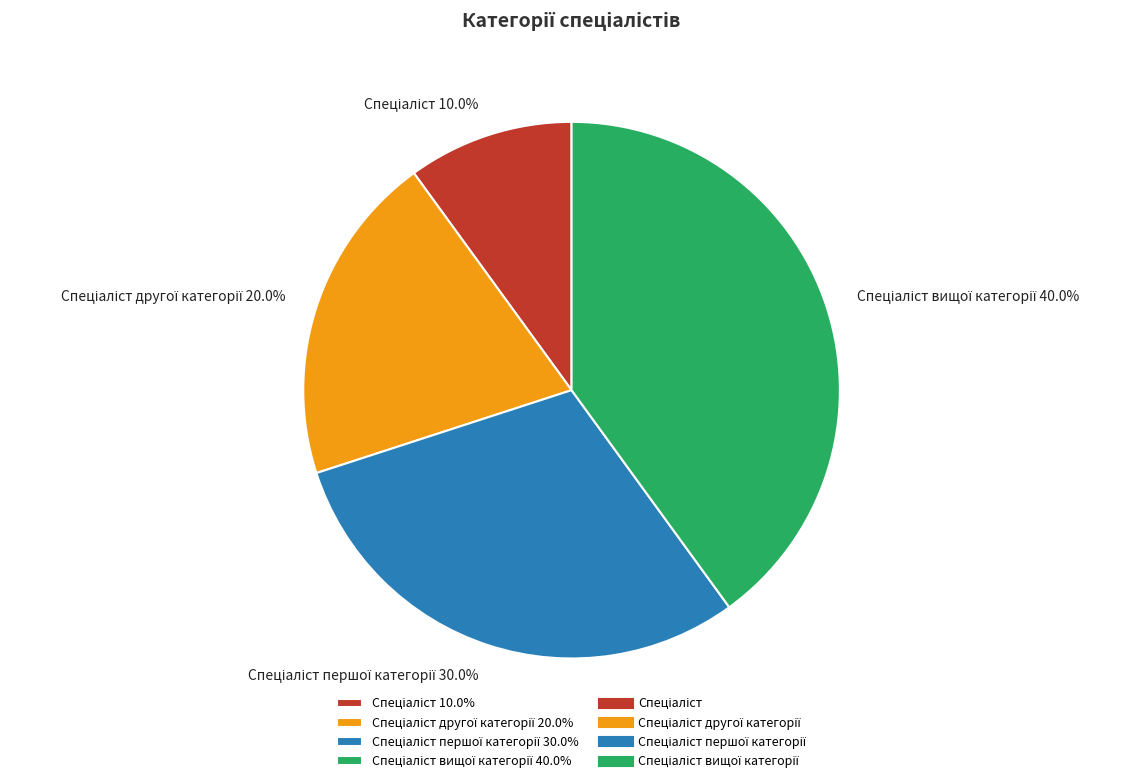

Is there any slice that represents more than half of the pie?

No